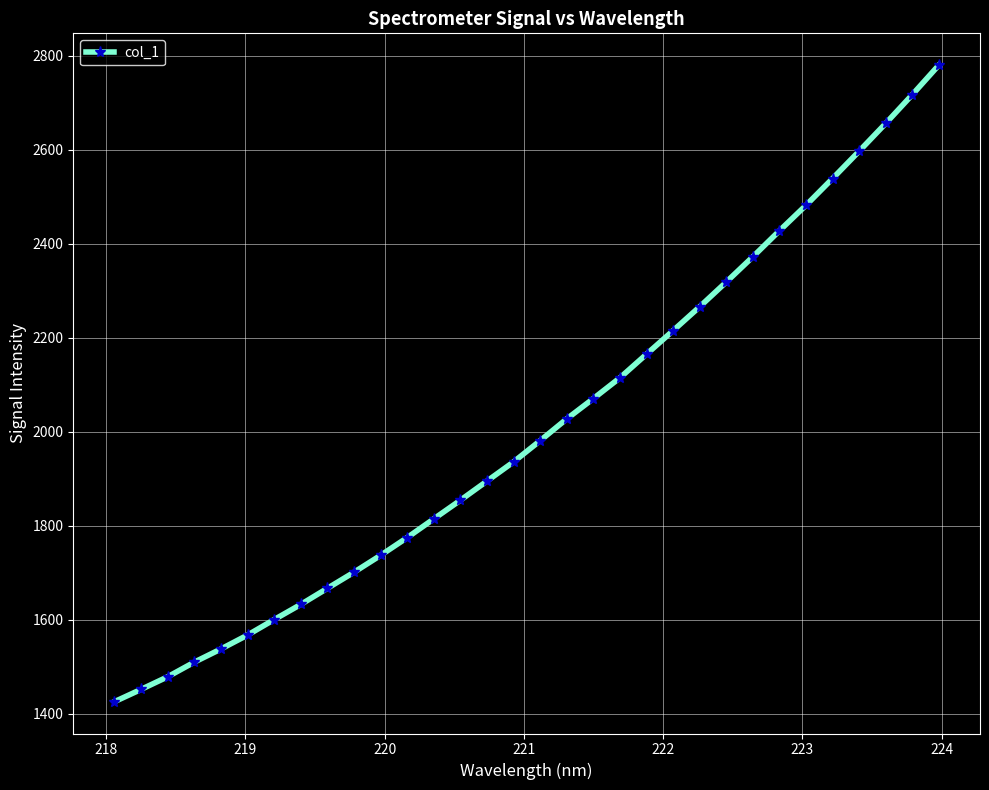

What is the minimum value shown in the chart?

1425.7